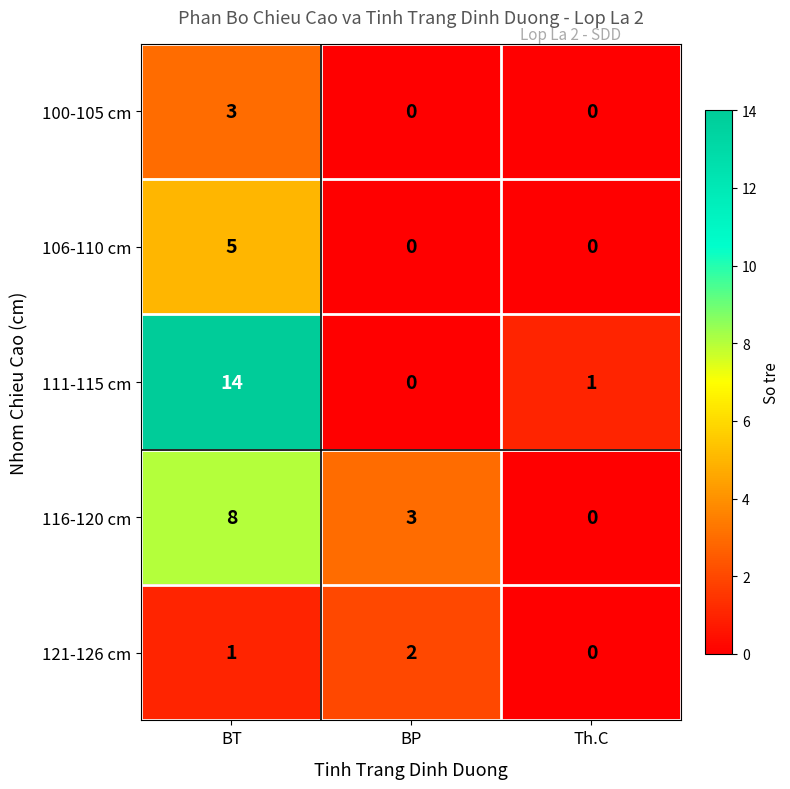

How many 116-120 cm values are between 0 and 8?

3